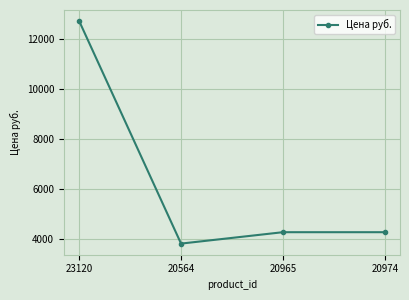

Which label corresponds to the largest value in the chart?

23120